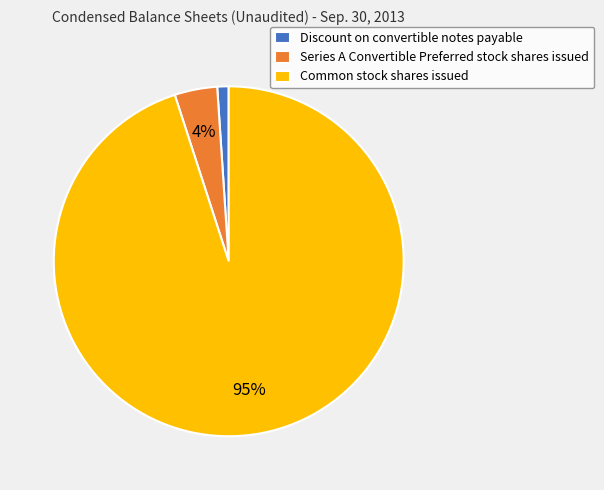

Which slice is the smallest?

Discount on convertible notes payable